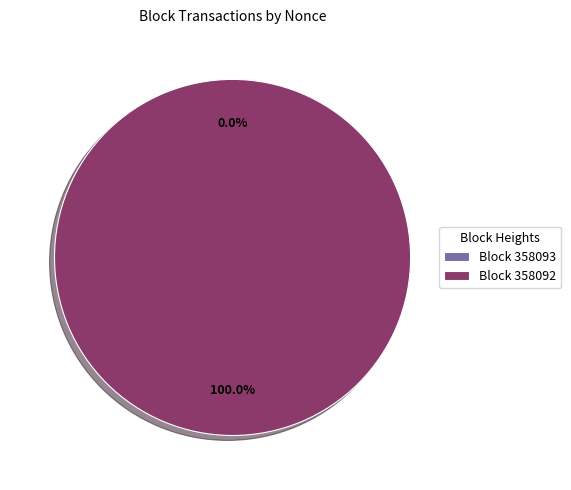

To the nearest percent, what is the difference between the 358093 and 358092 slice percentages?

100%